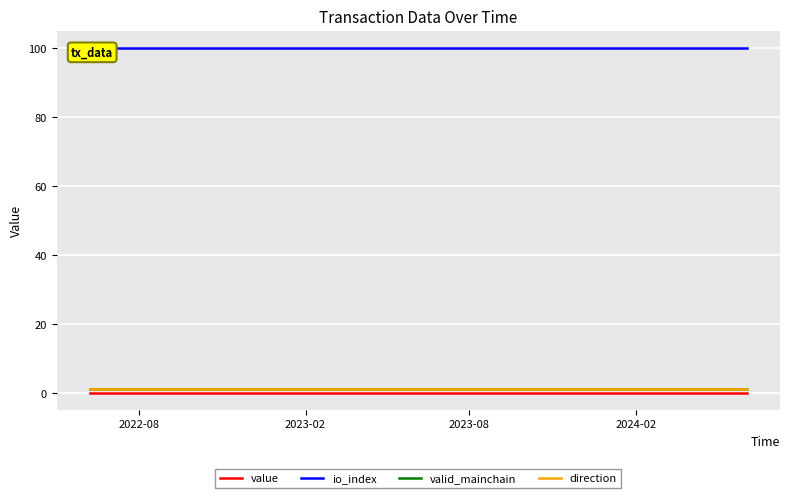

Count the number of categories in the chart.

25